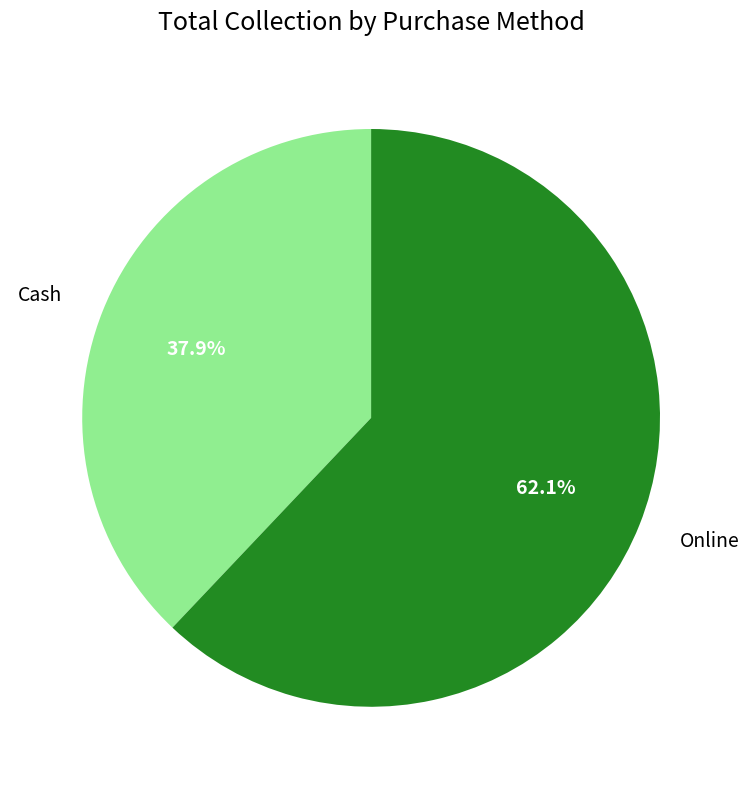

To the nearest percent, what is the combined percentage of Online and Cash?

100%